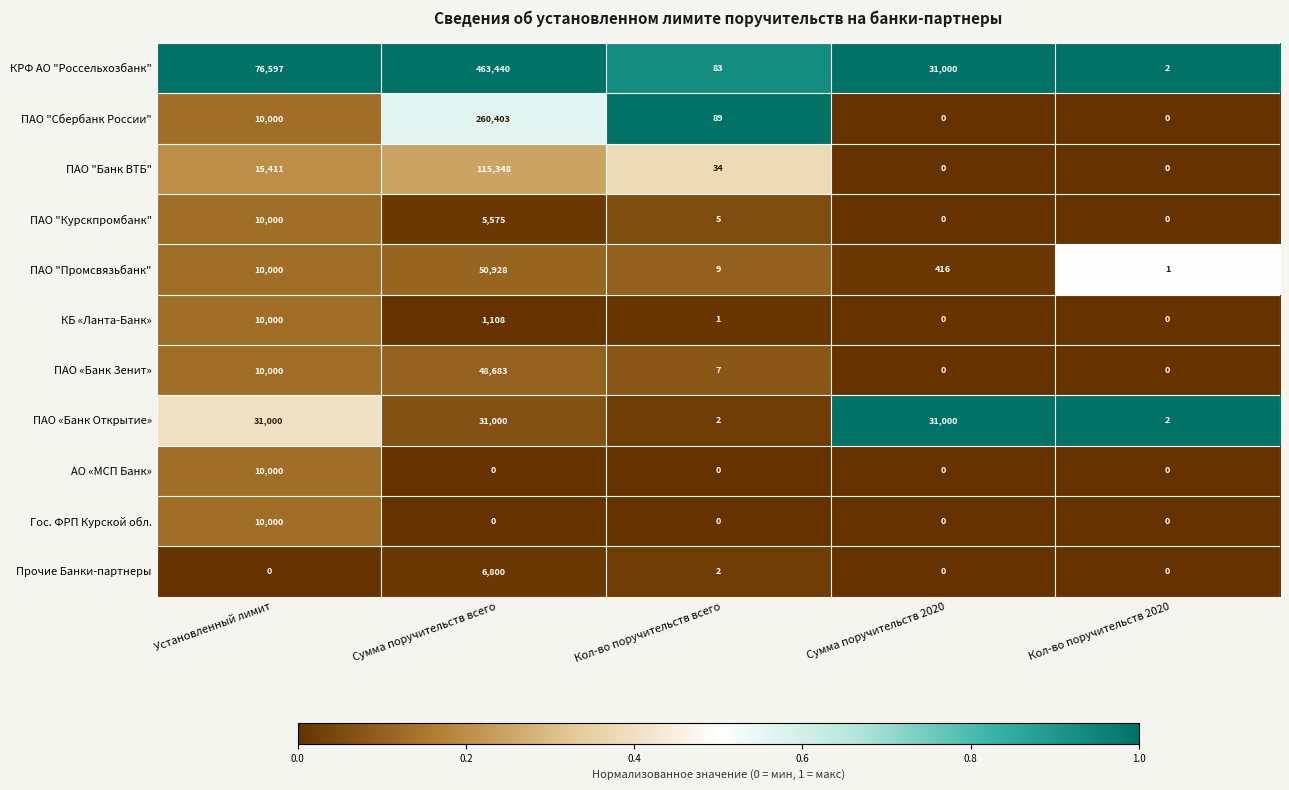

What is the maximum value shown in the chart?

463440